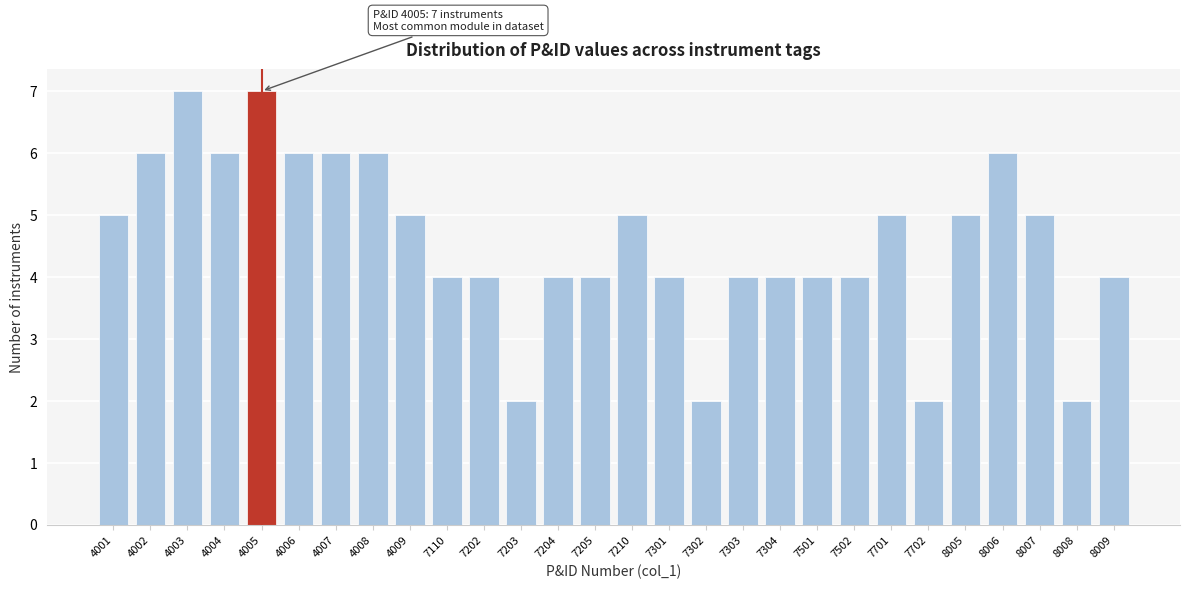

Reading right to left, list all the values displayed in this chart.

8009=4	8008=2	8007=5	8006=6	8005=5	7702=2	7701=5	7502=4	7501=4	7304=4	7303=4	7302=2	7301=4	7210=5	7205=4	7204=4	7203=2	7202=4	7110=4	4009=5	4008=6	4007=6	4006=6	4005=7	4004=6	4003=7	4002=6	4001=5